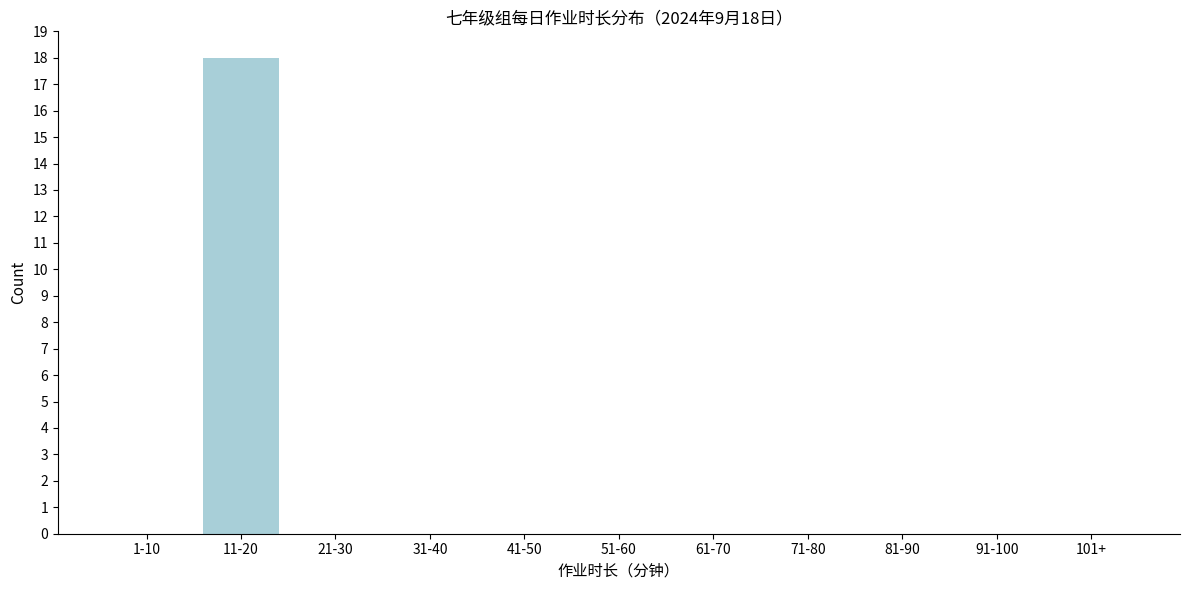

Reading left to right, what are all the values shown in this chart?

1-10=0	11-20=18	21-30=0	31-40=0	41-50=0	51-60=0	61-70=0	71-80=0	81-90=0	91-100=0	101+=0